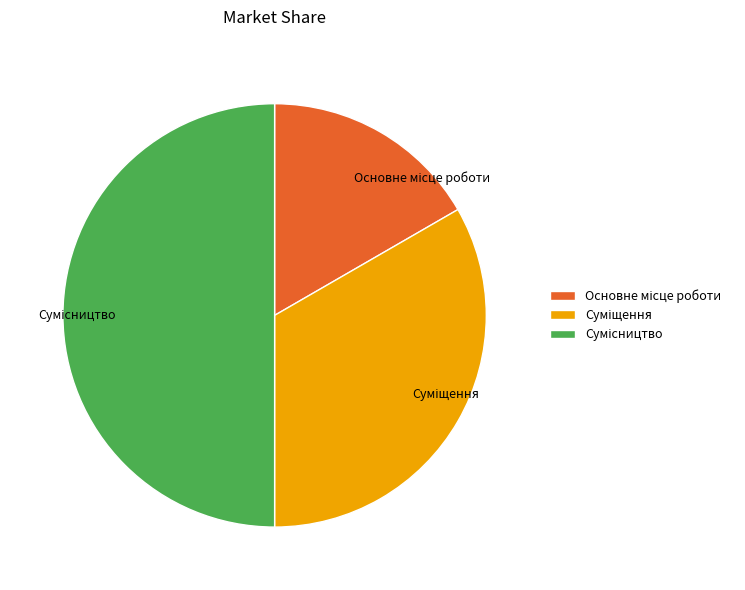

How many slices are in this pie chart?

3